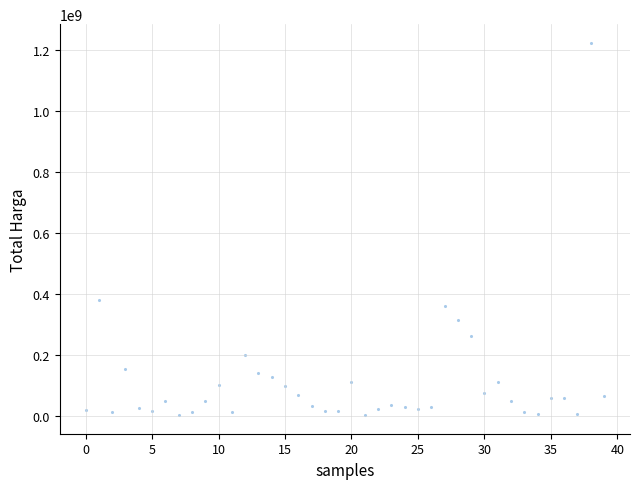

What is the range of Y values (max minus min)?

1222286250